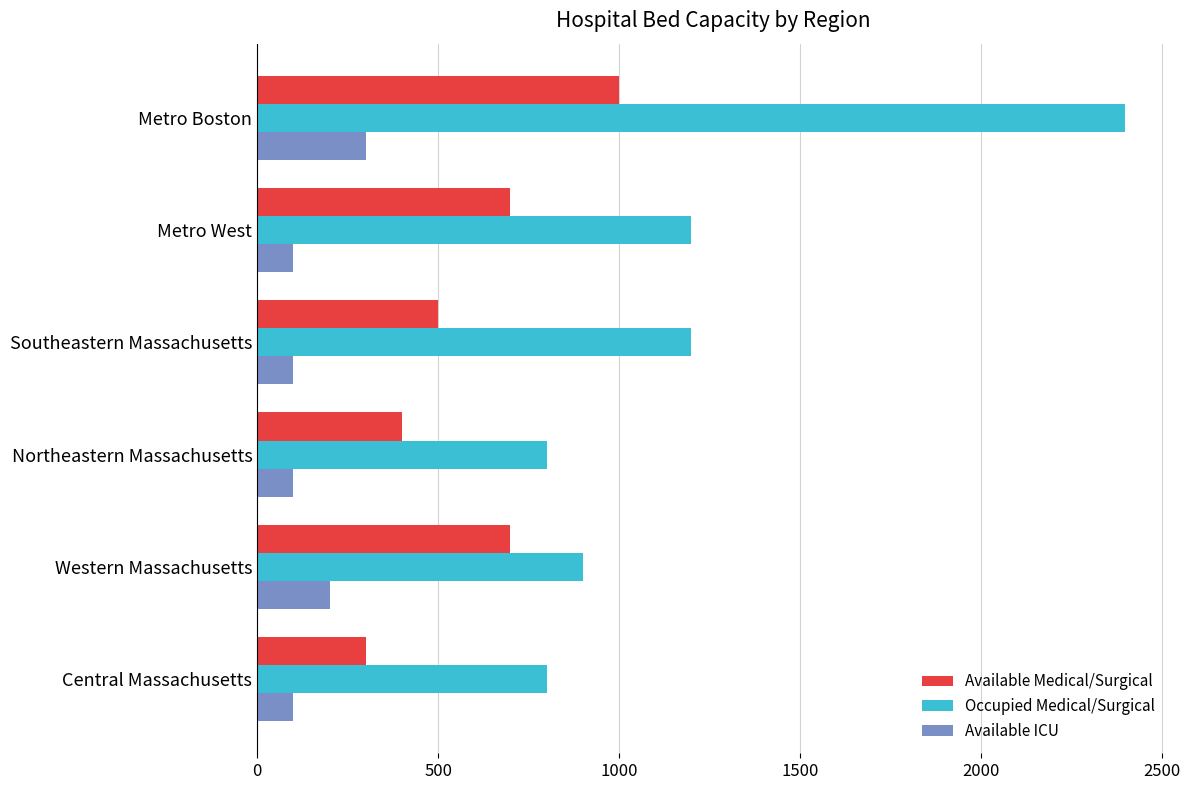

List the series in order of their overall mean, lowest first.

Available ICU, Available Medical/Surgical, Occupied Medical/Surgical